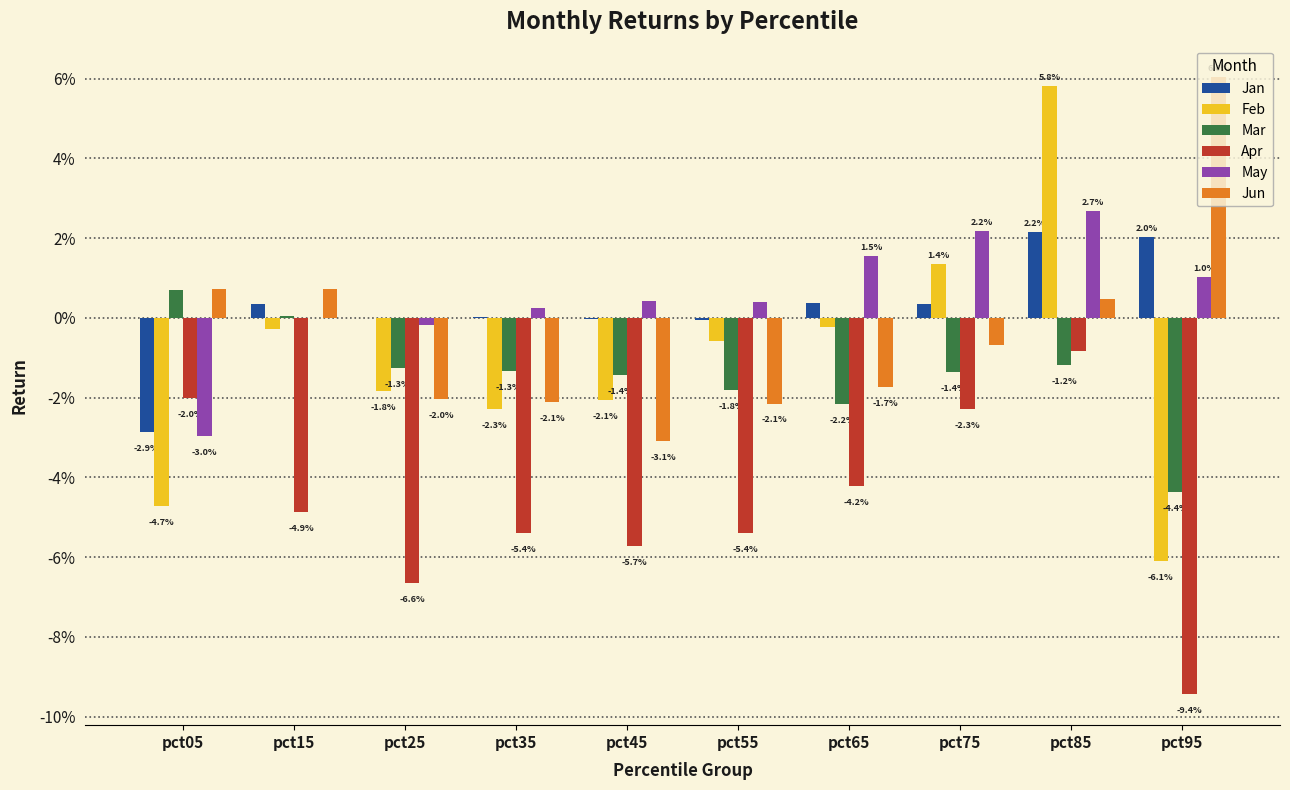

At pct55, list the series in order from largest to smallest.

May, Jan, Feb, Mar, Jun, Apr